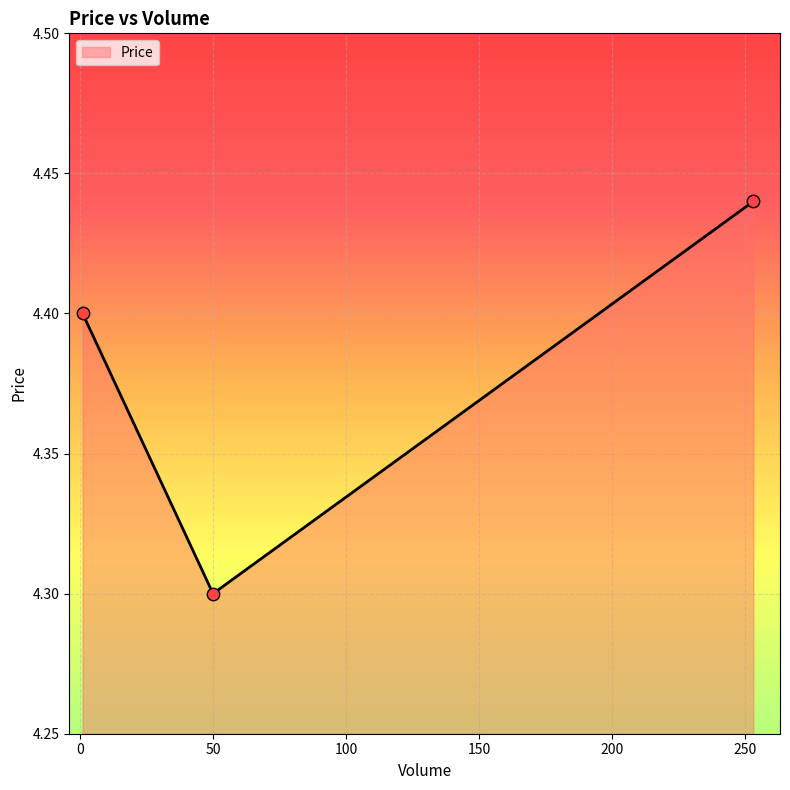

What is the sum of all values?

13.1